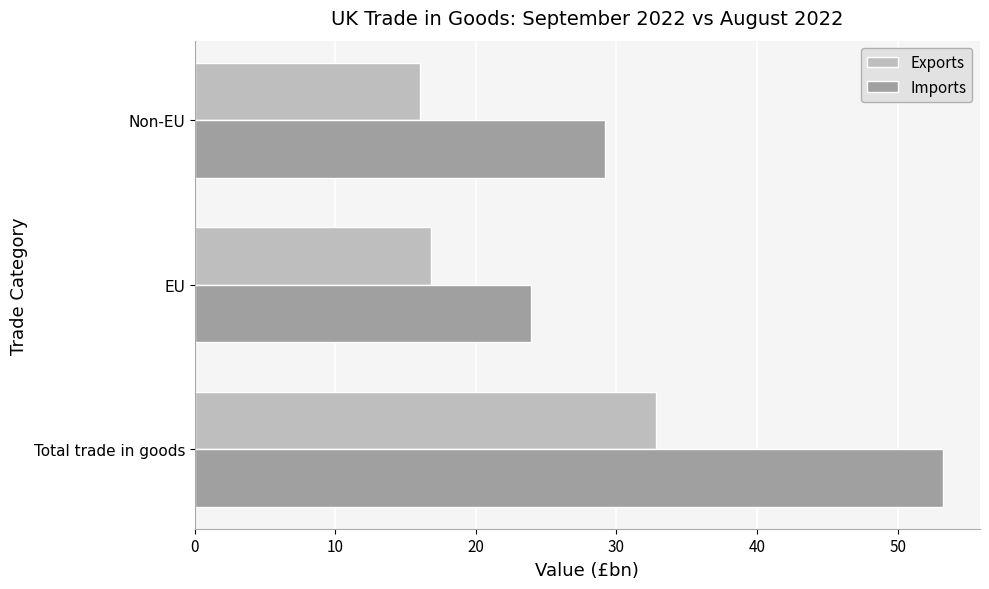

Where is Exports nearest to the value 24?

EU